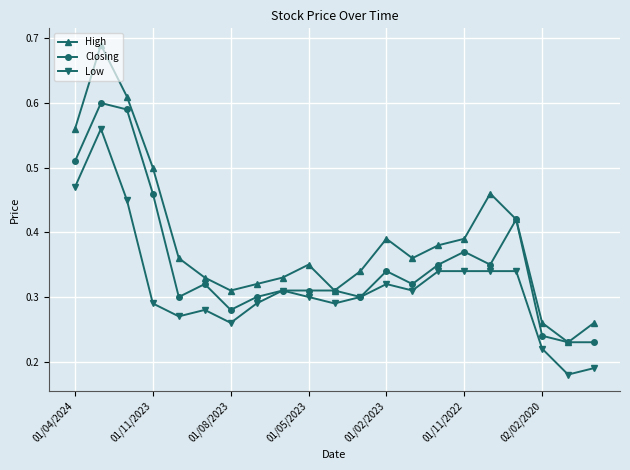

True or false: High and Low intersect in this chart.

False